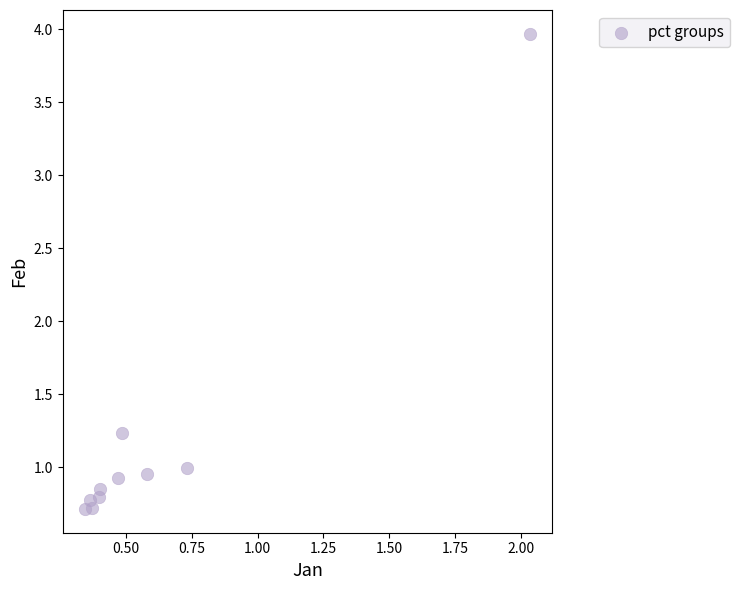

What Y value in the scatter plot is closest to 2?

1.2